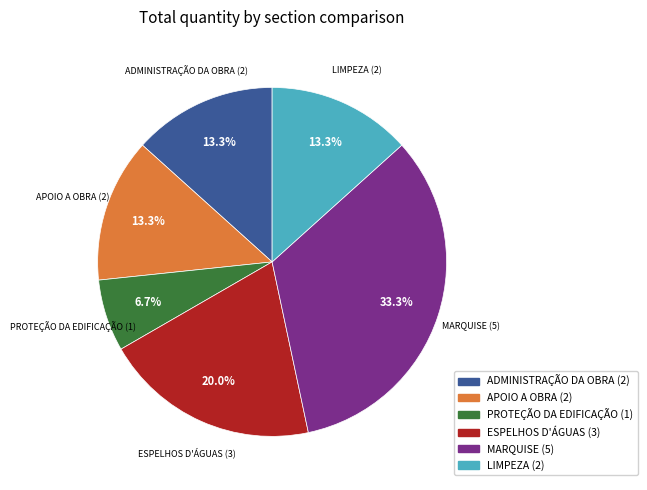

Combined, do PROTEÇÃO DA EDIFICAÇÃO and LIMPEZA account for over 50%?

No